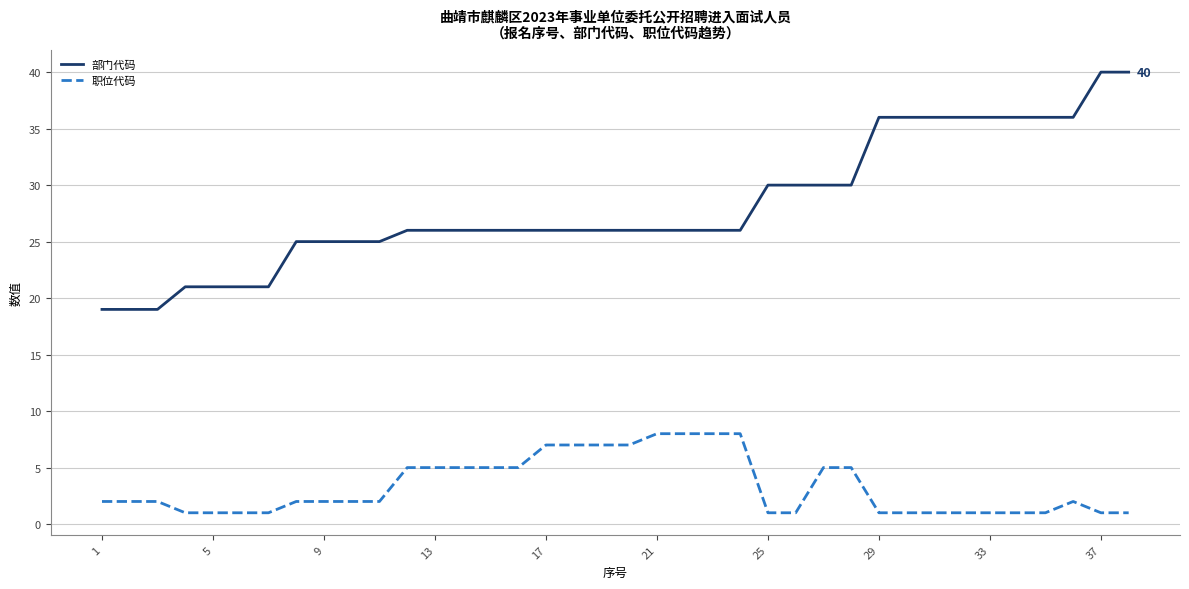

Is this an area chart (filled region under the line)?

No